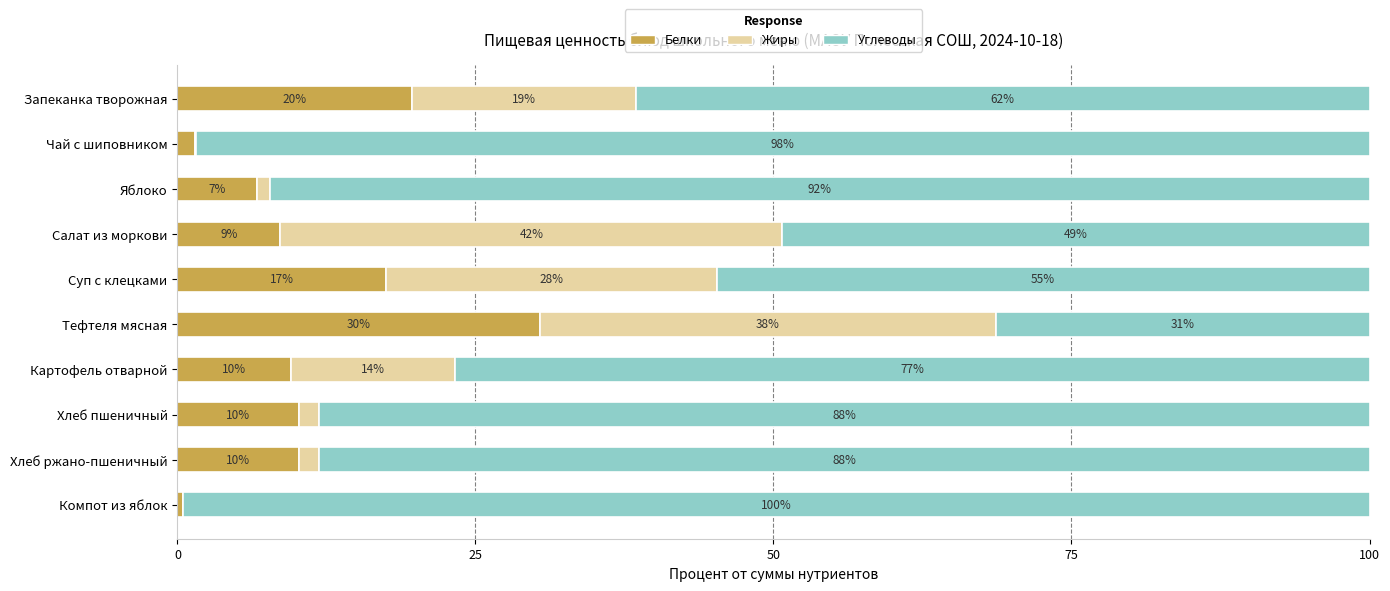

What position from the right is 50?

8